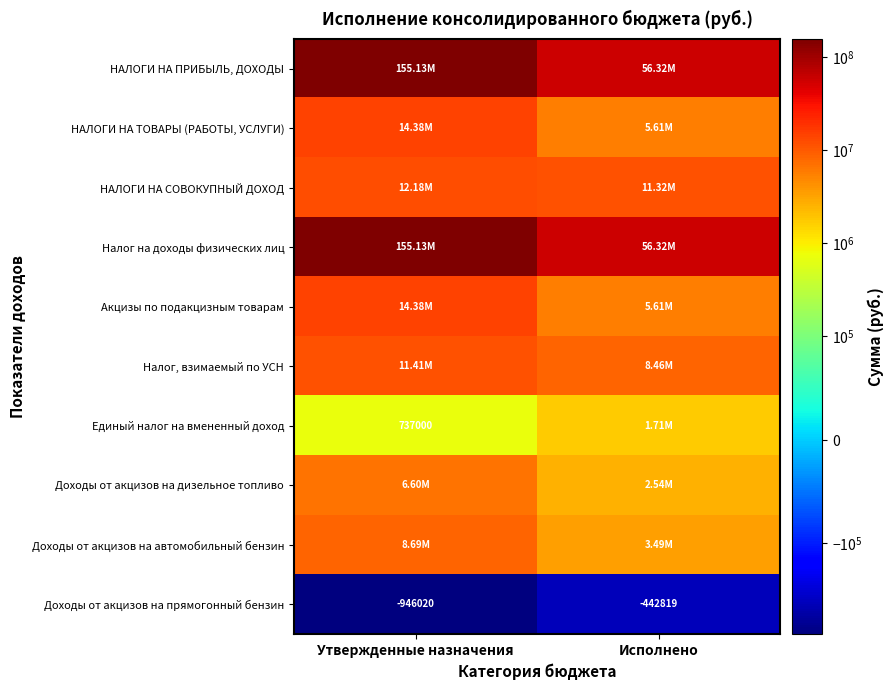

List the labels in order of Единый налог на вмененный доход value, smallest first.

Утвержденные назначения, Исполнено